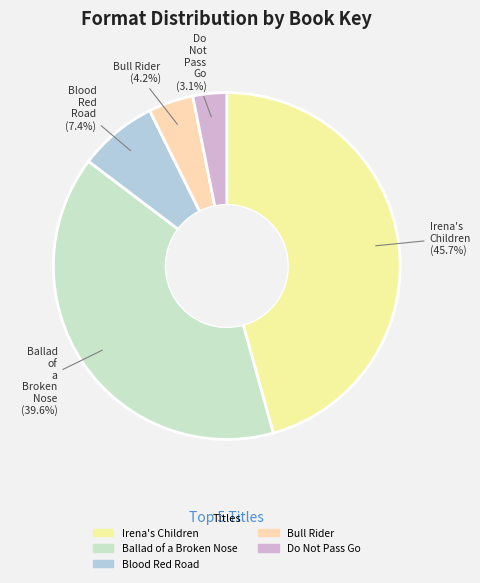

Which has a higher value, Bull Rider or Irena's Children?

Irena's Children